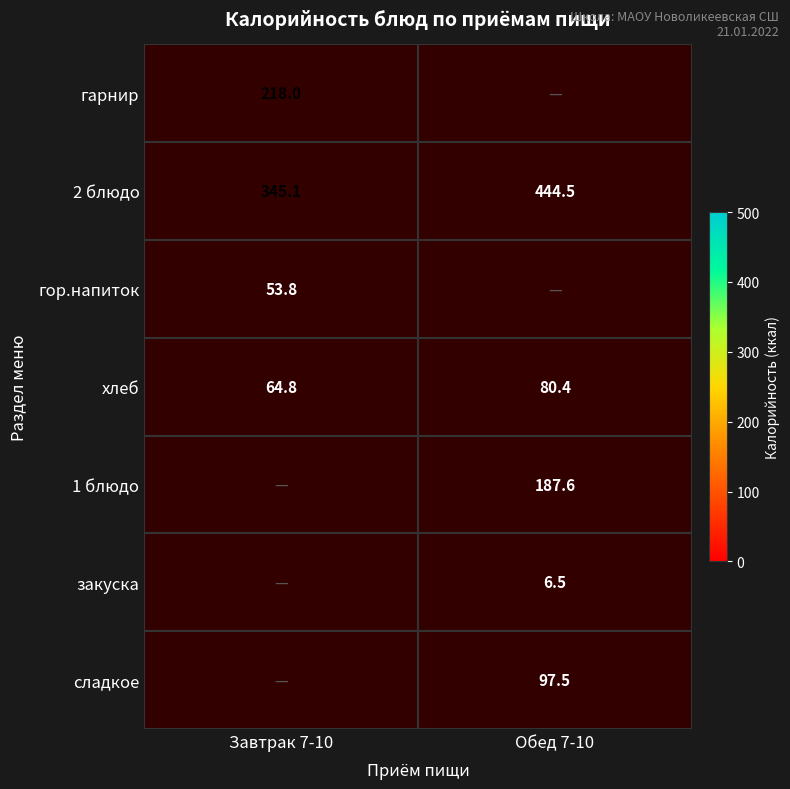

What is the difference between the maximum and minimum values in the 2 блюдо series?

99.4